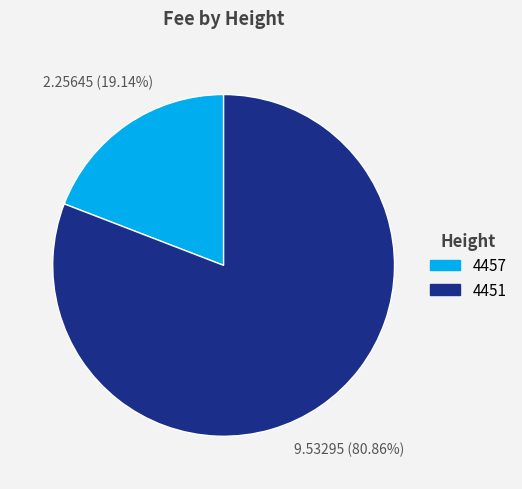

Is there any slice that represents more than half of the pie?

Yes